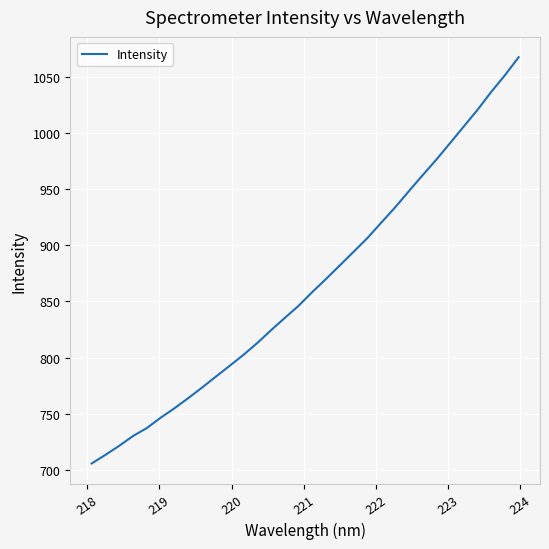

Does the chart display data point markers on the line(s)?

No